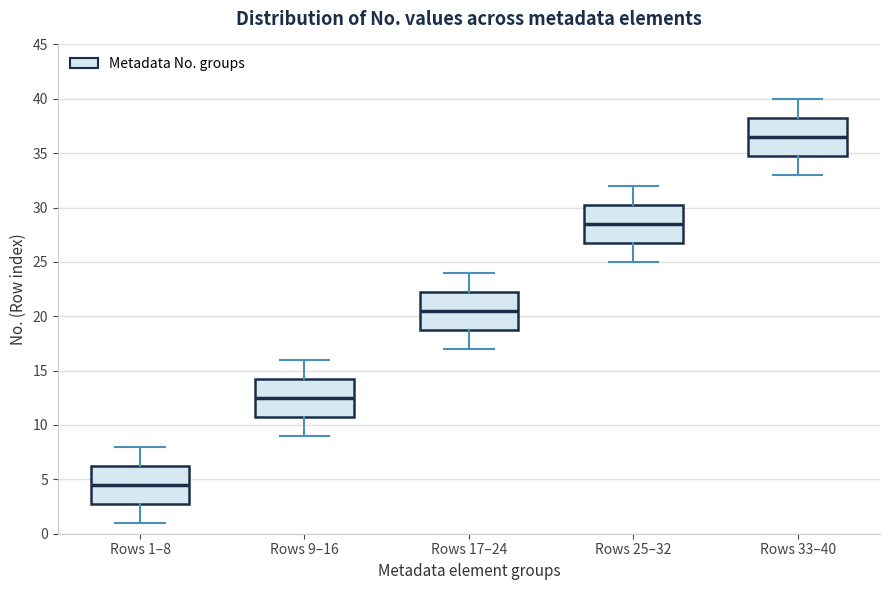

Where is the lower edge of the box for Rows 25–32 on the y-axis? The values are not printed on the chart, so give them approximately, as read against the axis.

27.0